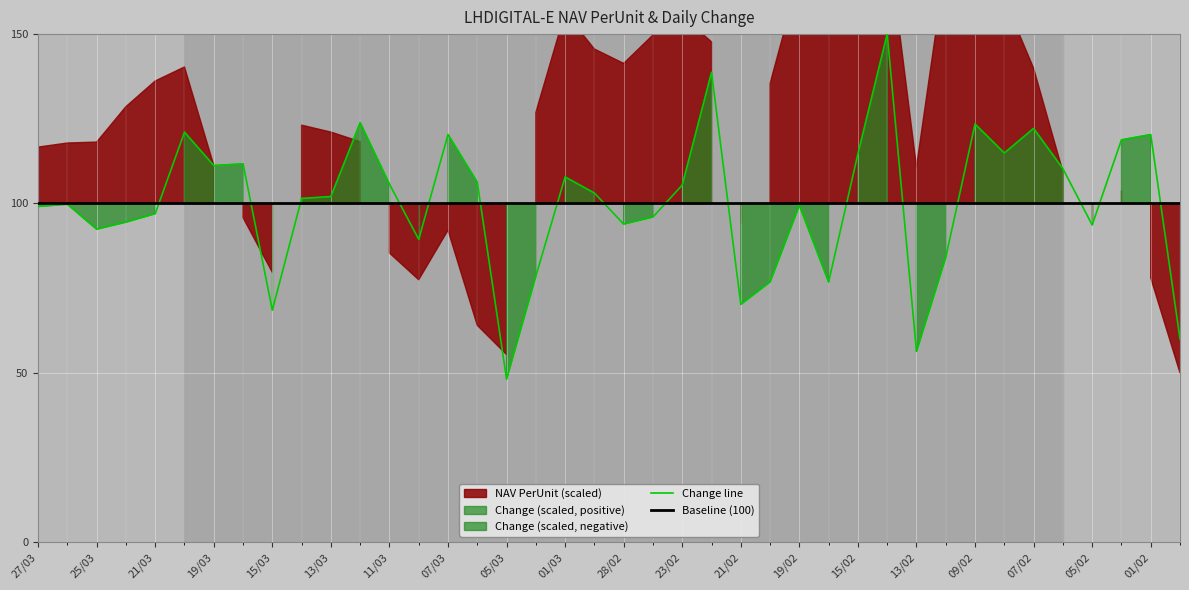

List the labels in order of value, largest first.

14/02, 22/02, 12/03, 09/02, 07/02, 20/03, 07/03, 01/02, 02/02, 08/02, 15/02, 18/03, 19/03, 06/02, 01/03, 06/03, 11/03, 23/02, 29/02, 13/03, 14/03, 26/03, 19/02, 27/03, 21/03, 27/02, 22/03, 28/02, 05/02, 25/03, 08/03, 12/02, 04/03, 20/02, 16/02, 21/02, 15/03, 31/01, 13/02, 05/03